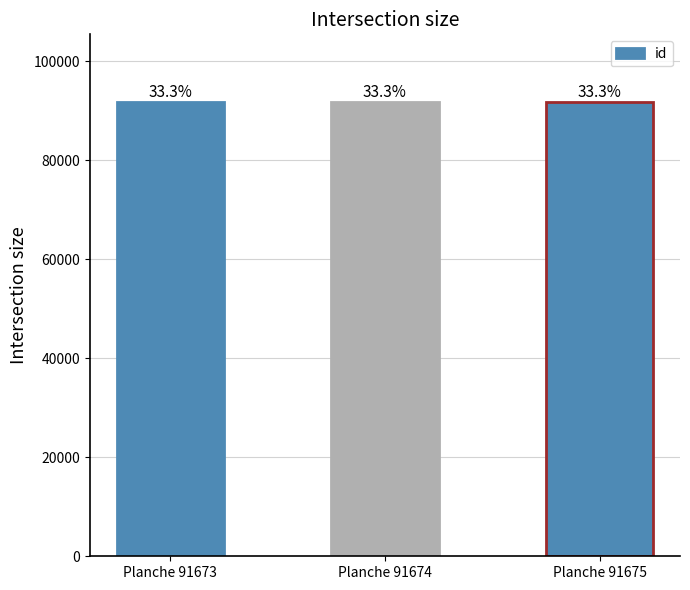

What is the sum of all values?

275022